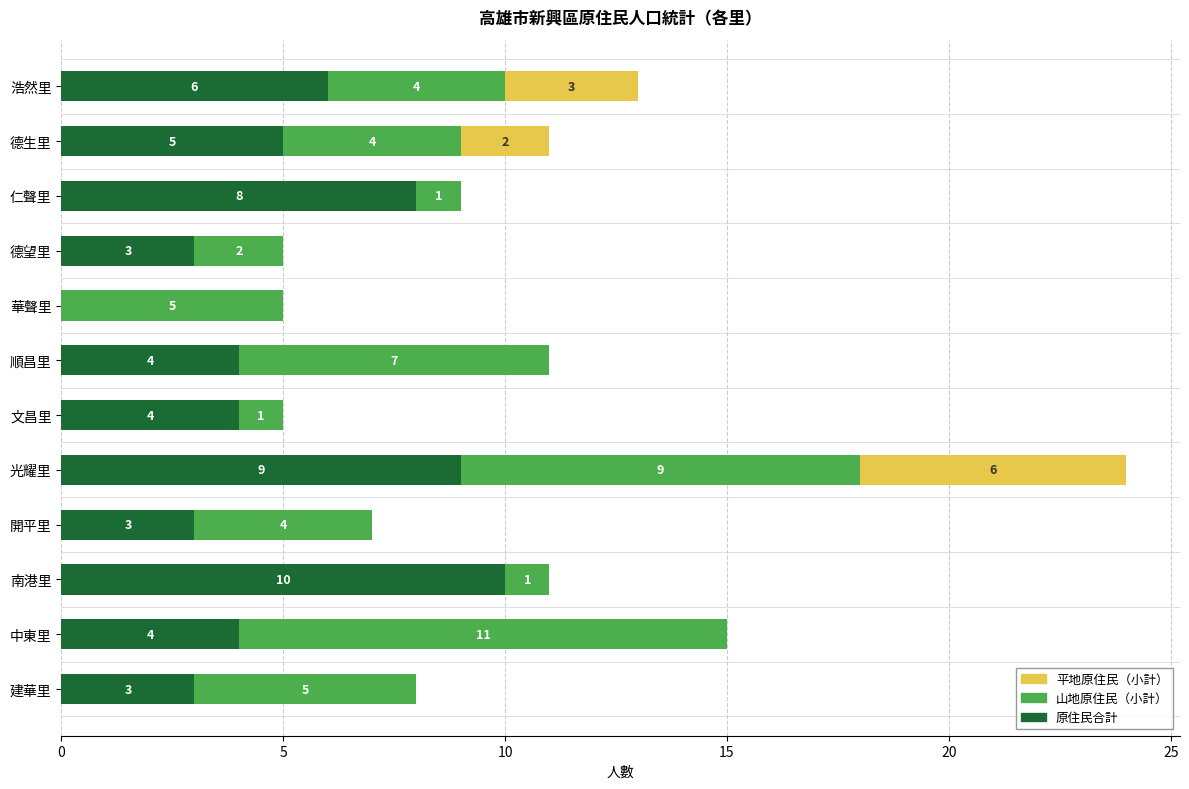

At which category is the sum across all series the highest?

光耀里